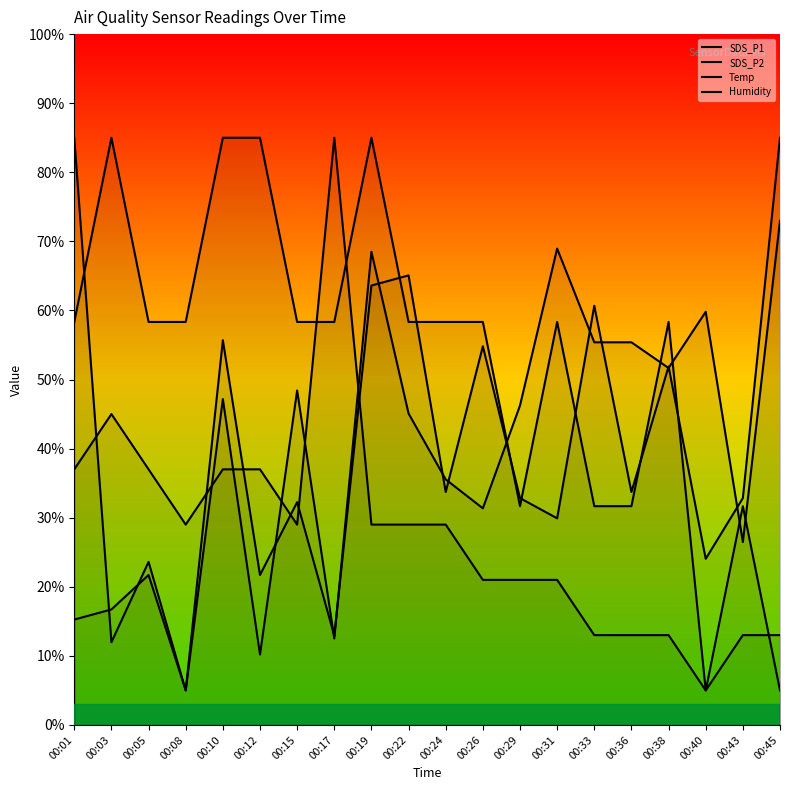

List the series in order of their overall mean, highest first.

Temp, SDS_P1, SDS_P2, Humidity